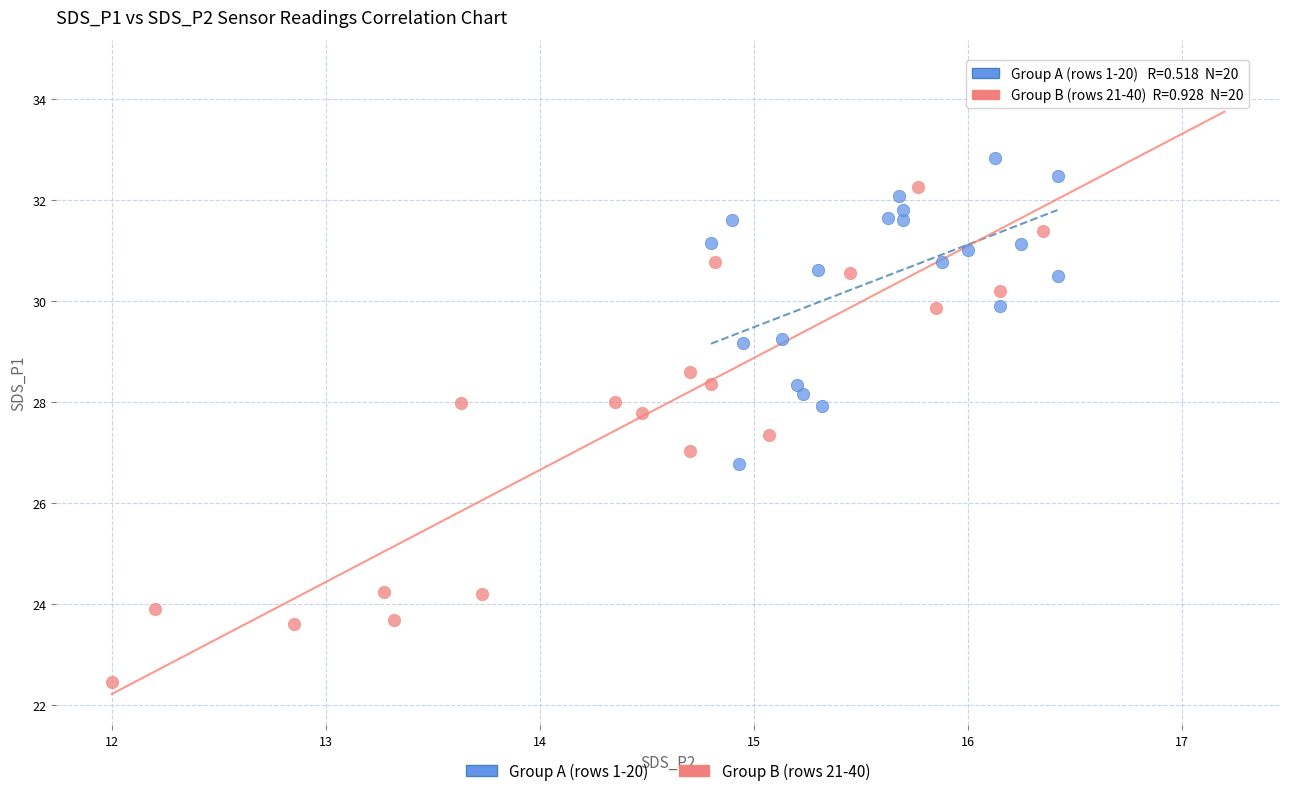

Which series reaches the maximum Y coordinate?

Group B (rows 21-40)